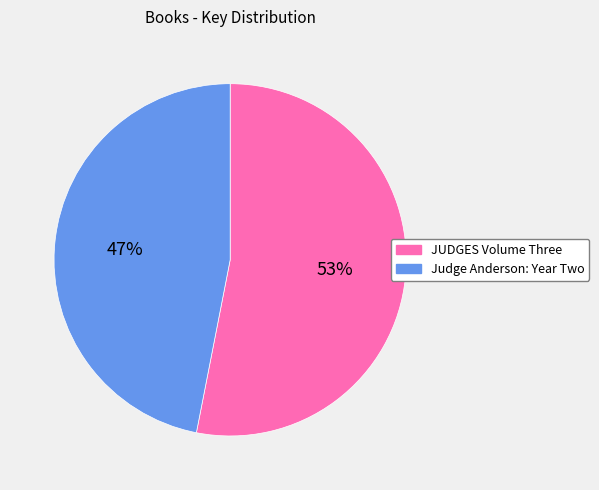

What is the smallest slice in the pie chart?

Judge Anderson: Year Two